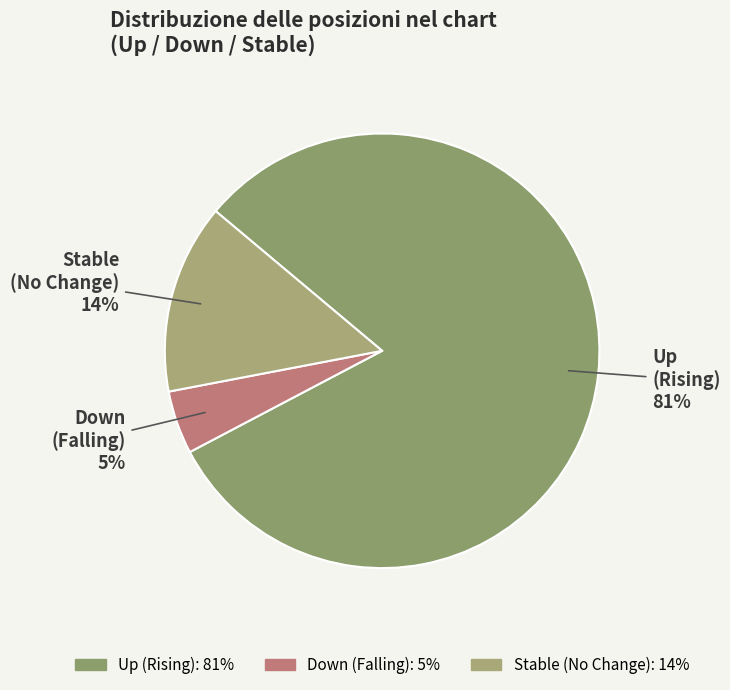

What is the smallest slice in the pie chart?

down